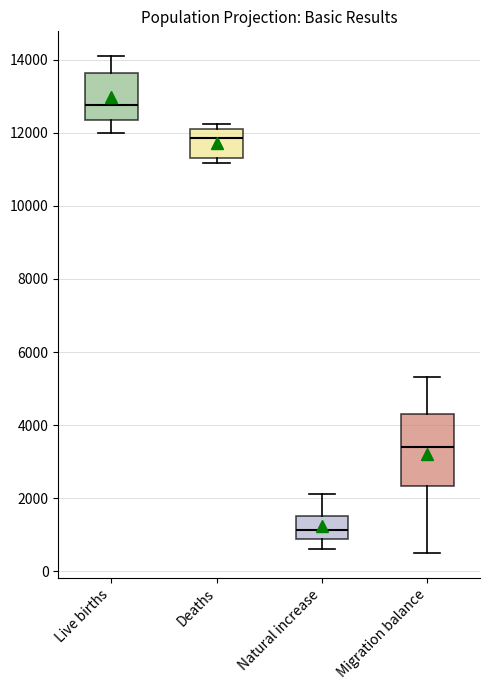

Reading left to right, read every box against the y-axis: the position of its median line, the range the box covers, and the ends of its whiskers. The values are not printed on the chart, so give them approximately, as read against the axis.

Live births: median 12800, box 12400 to 13600, whiskers 12000 to 14000
Deaths: median 11800, box 11400 to 12200, whiskers 11200 to 12200 (just above the box's upper edge)
Natural increase: median 1200, box 800 to 1600, whiskers 600 to 2200
Migration balance: median 3400, box 2400 to 4400, whiskers 600 to 5400